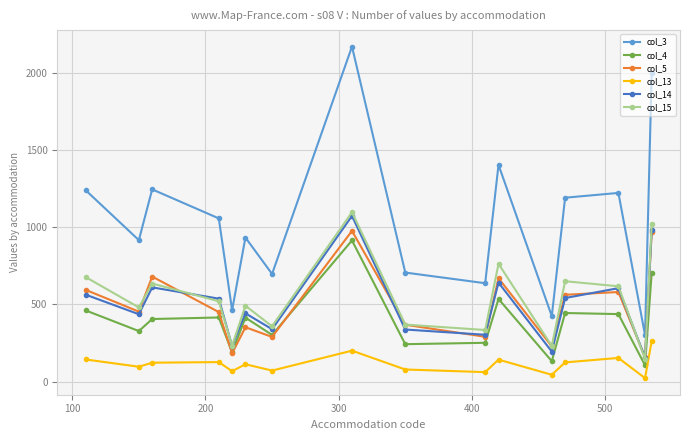

Which series has the largest range (max minus min)?

col_3